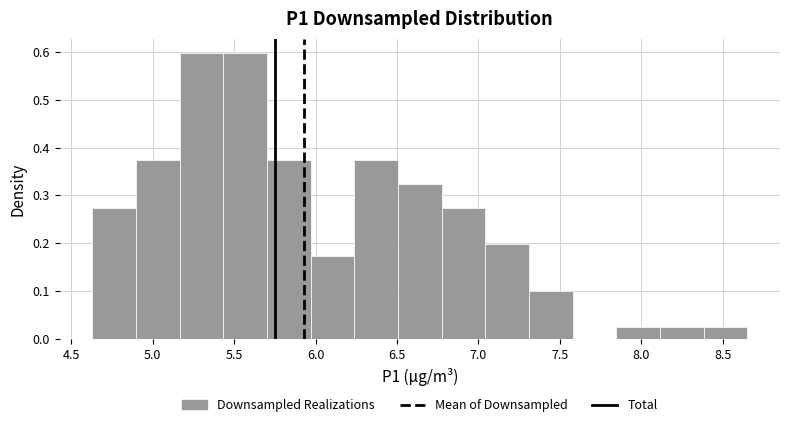

Reading left to right, list every bar in this chart as the range it spans on the x-axis followed by its height. Neither the bar edges nor the heights are printed on the chart, so give them approximately, as read against the axes.

4.65 to 4.90: 0.27
4.90 to 5.15: 0.37
5.15 to 5.45: 0.60
5.45 to 5.70: 0.60
5.70 to 5.95: 0.37
5.95 to 6.25: 0.17
6.25 to 6.50: 0.37
6.50 to 6.75: 0.32
6.75 to 7.05: 0.27
7.05 to 7.30: 0.20
7.30 to 7.60: 0.10
7.60 to 7.85: 0
7.85 to 8.10: 0.02
8.10 to 8.40: 0.02
8.40 to 8.65: 0.02